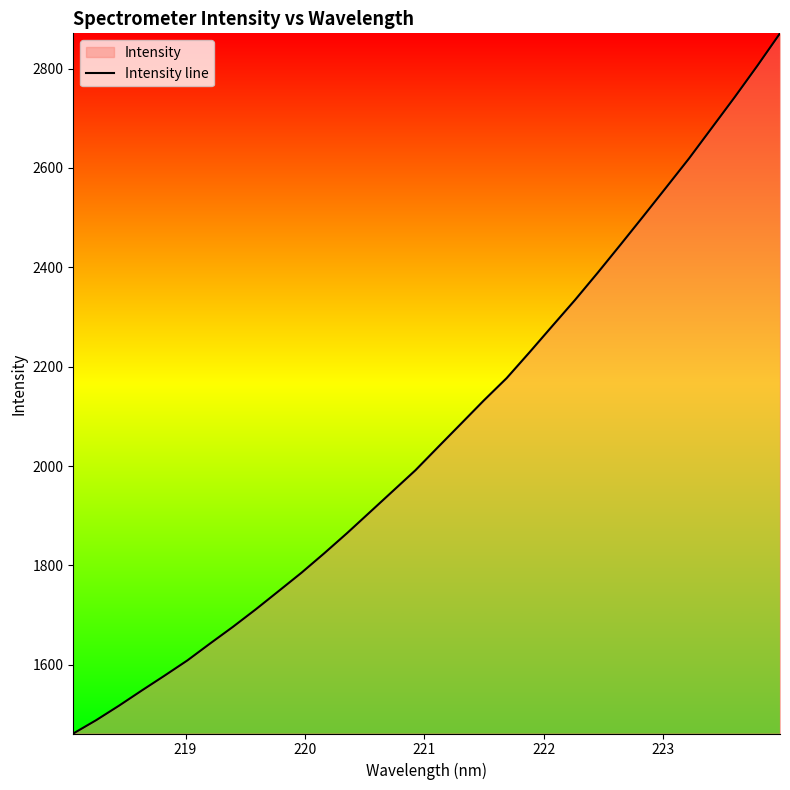

What is the smallest value displayed?

1461.6